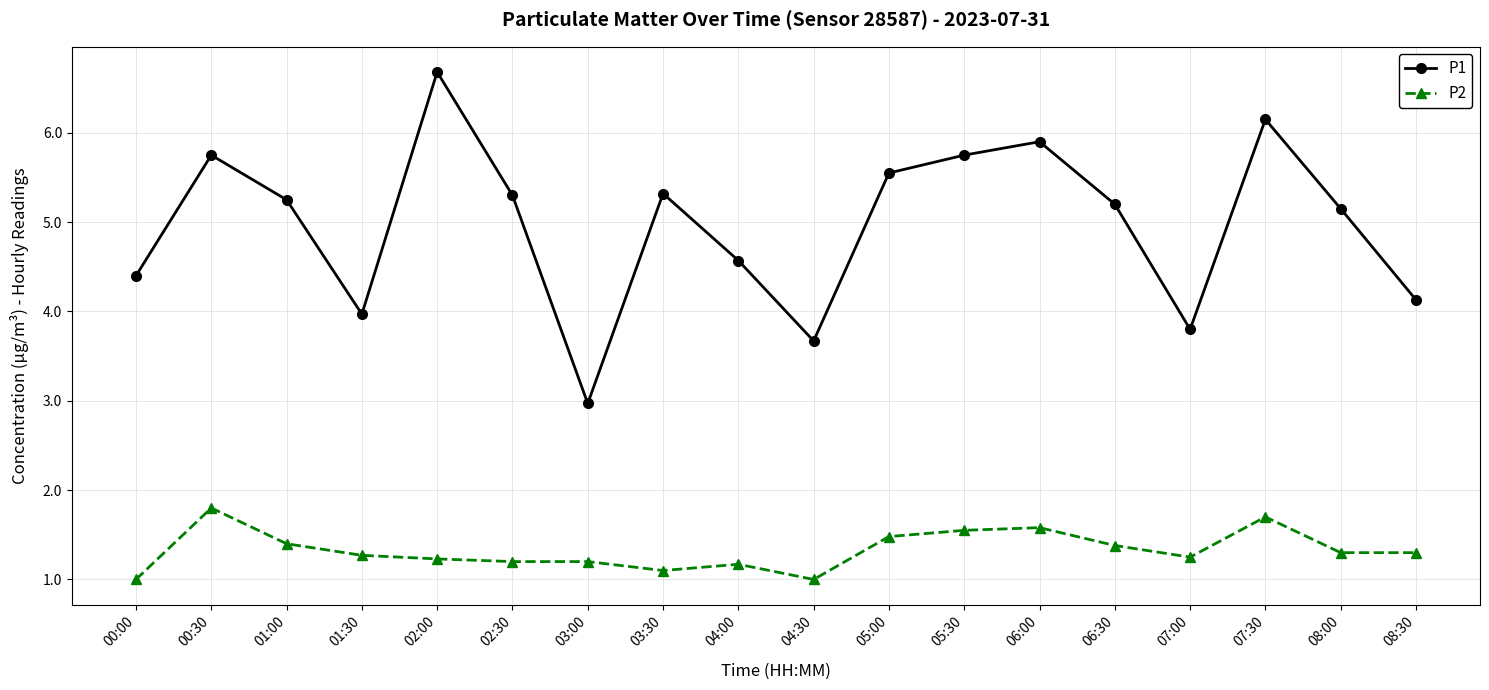

What is the label of the 17th point from the left?

08:00